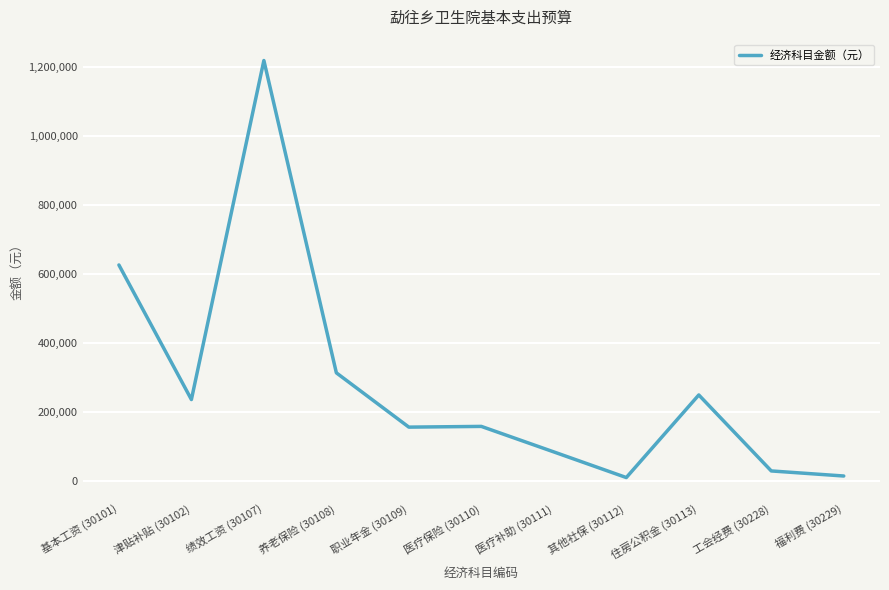

Which has a higher value, 住房公积金 (30113) or 工会经费 (30228)?

住房公积金 (30113)